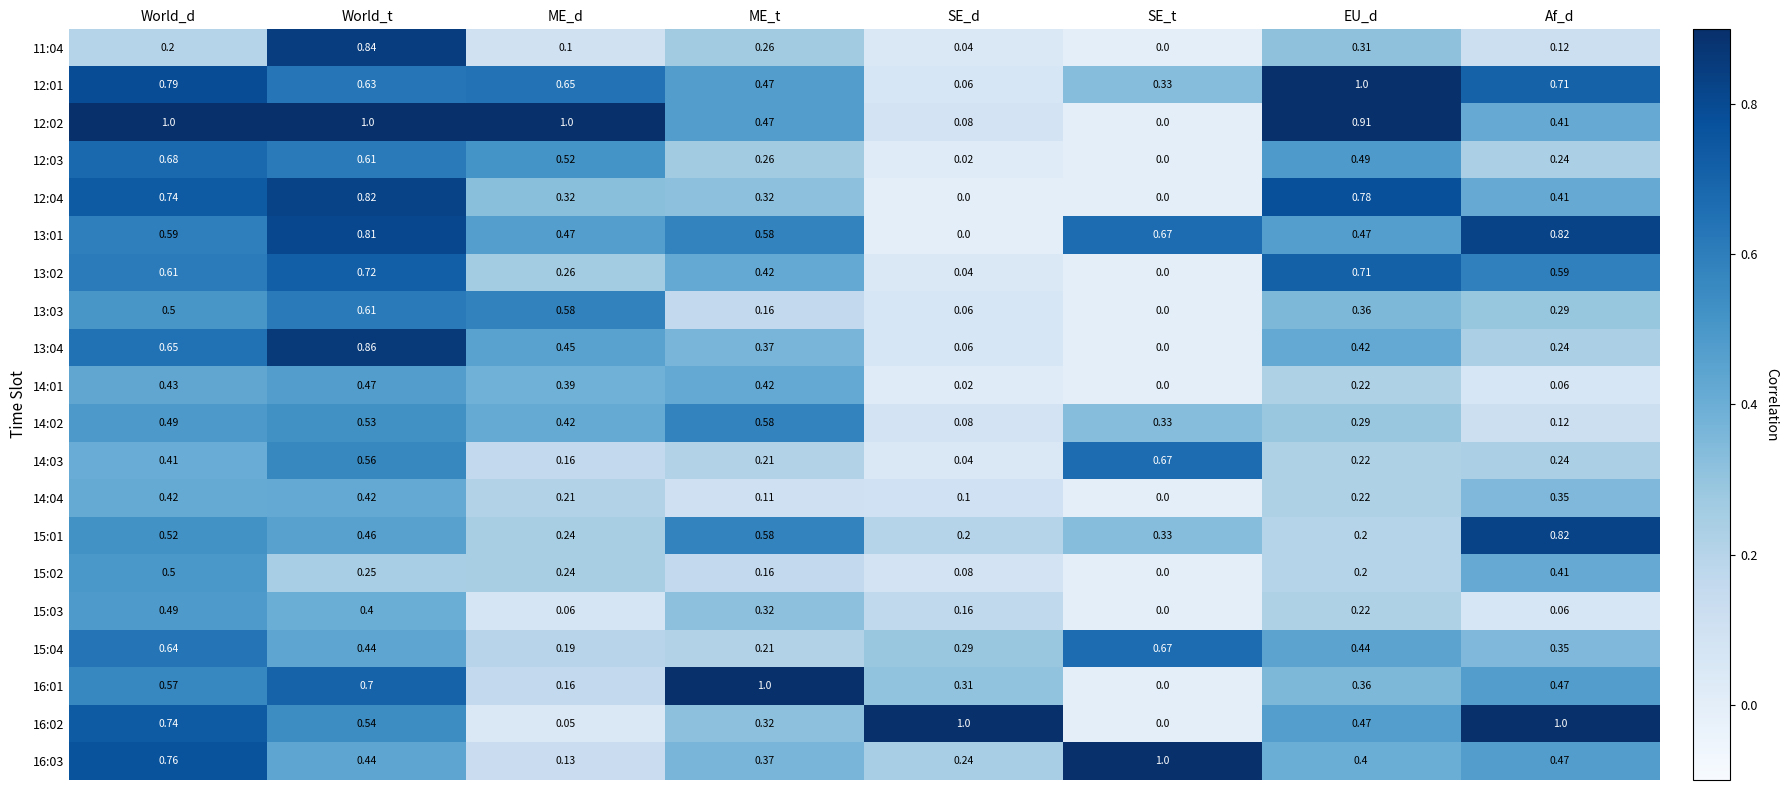

Is the value of 14:01 at EU_d greater than the value of 13:01 at Af_d?

No